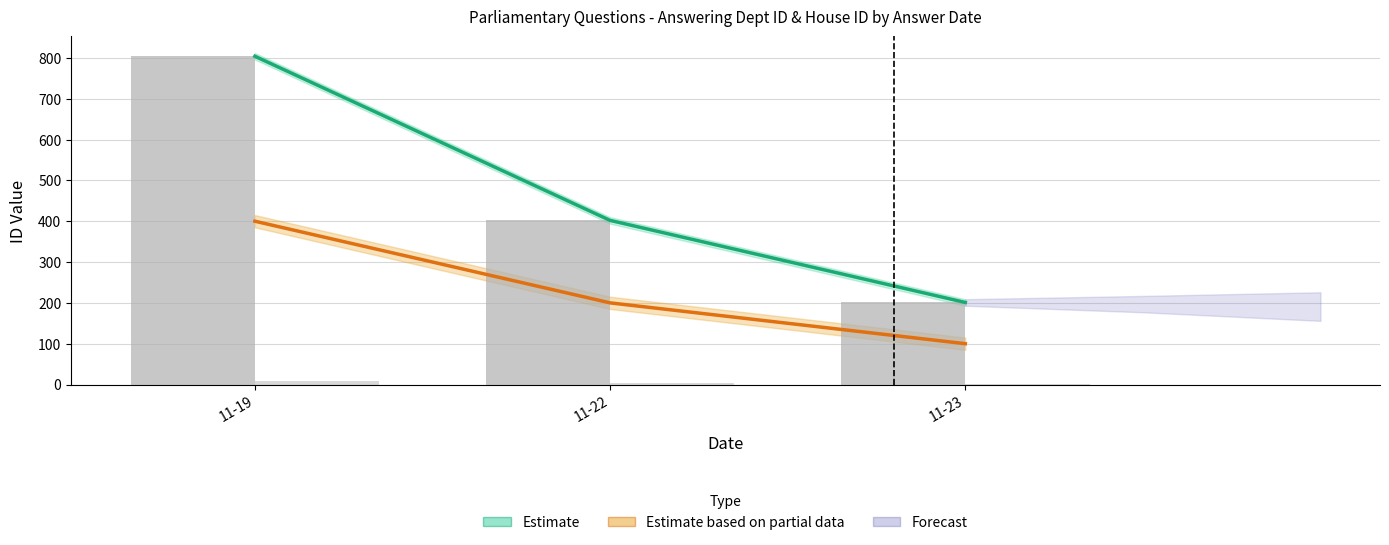

Does the chart contain any negative values?

No